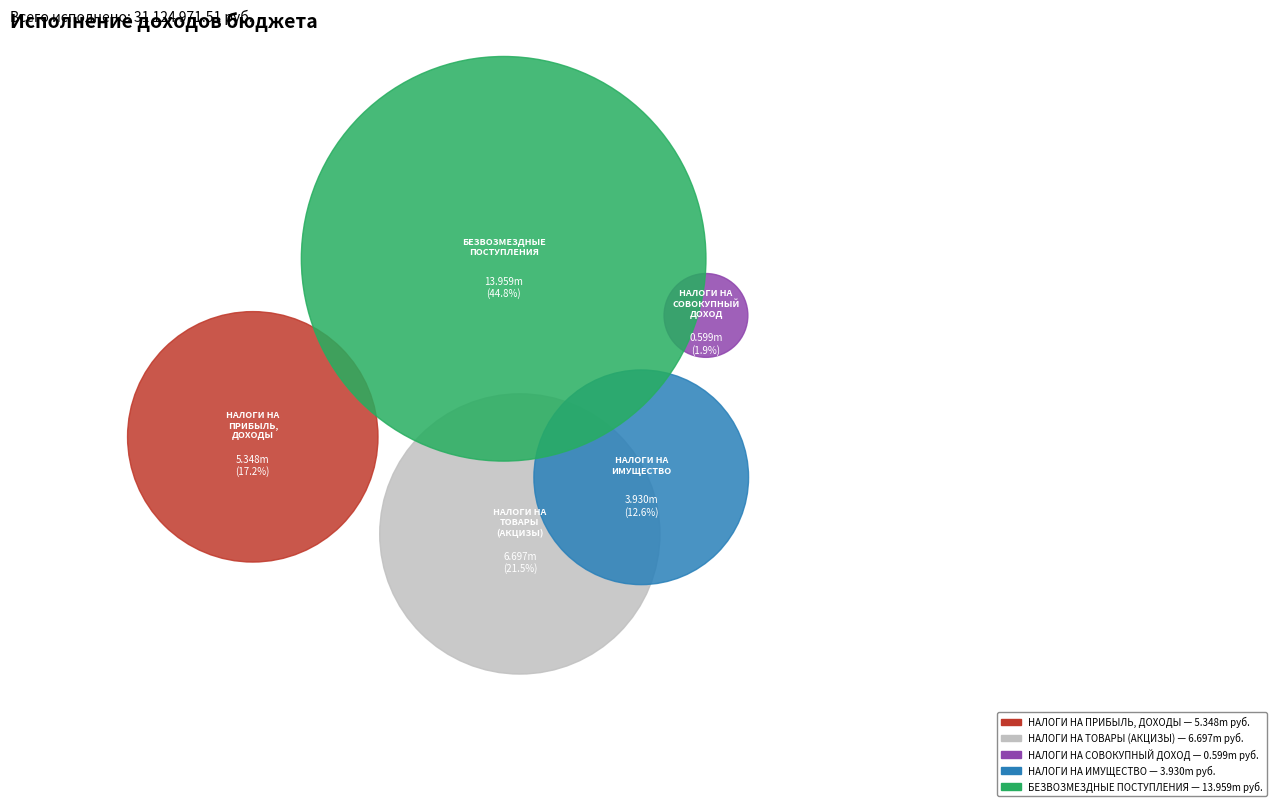

What is the change in value from НАЛОГИ НА ПРИБЫЛЬ, ДОХОДЫ to НАЛОГИ НА ТОВАРЫ (РАБОТЫ, УСЛУГИ)?

+1348496.9